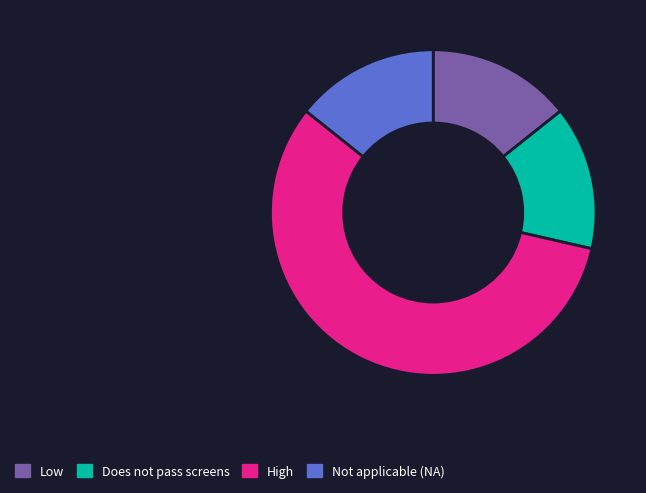

Does any single category account for the majority?

Yes